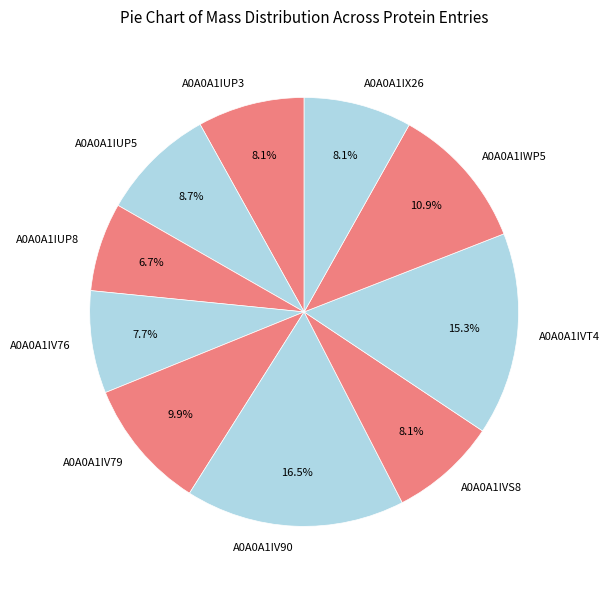

How many segments does this pie chart have?

10